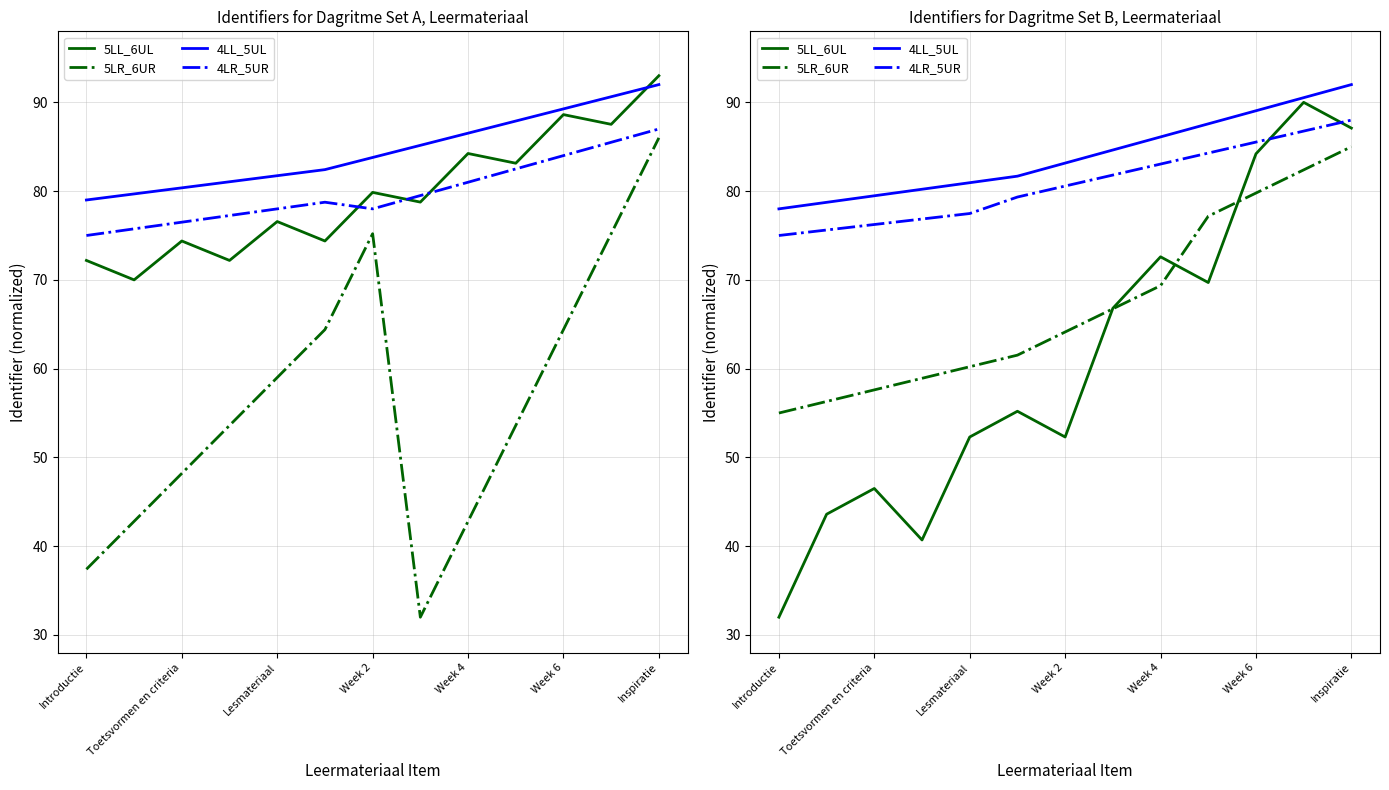

Rank the series by their maximum value, from lowest to highest.

5LR_6UR, 4LR_5UR, 5LL_6UL, 4LL_5UL